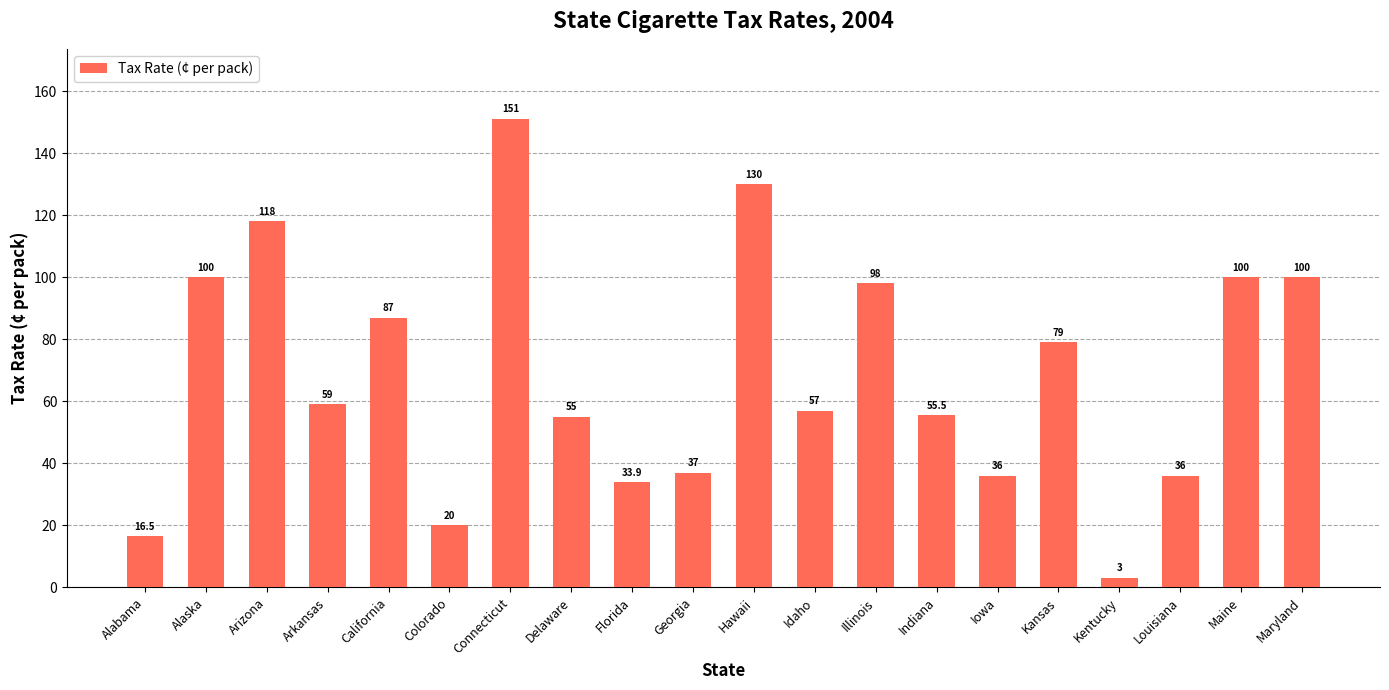

Does the chart contain any negative values?

No